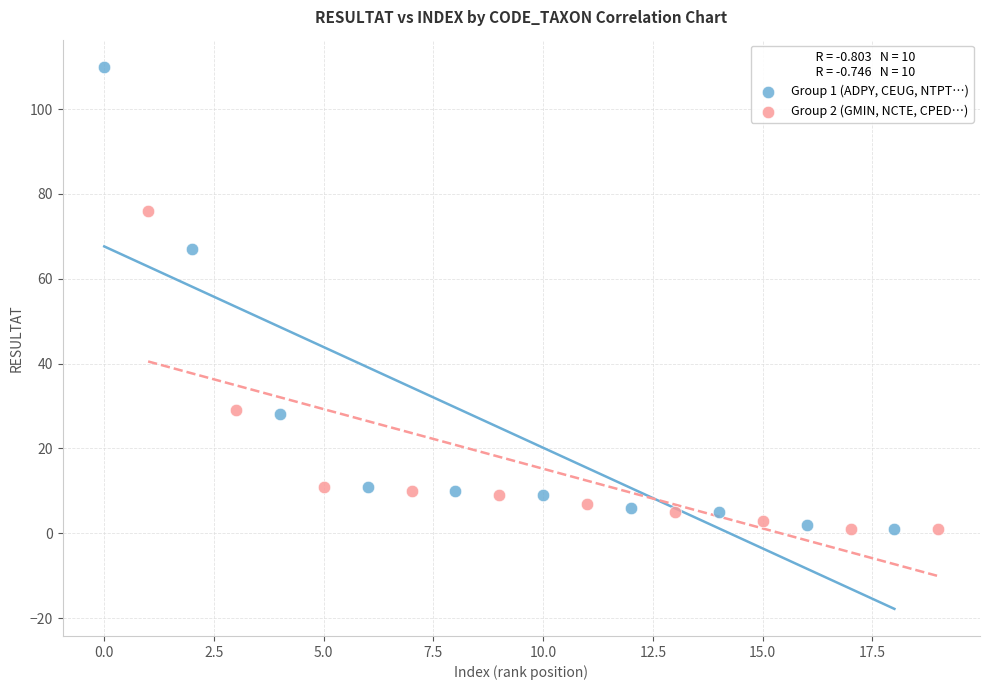

Which series has the largest Y range (max minus min)?

Group 1 (ADPY, CEUG, NTPT…)